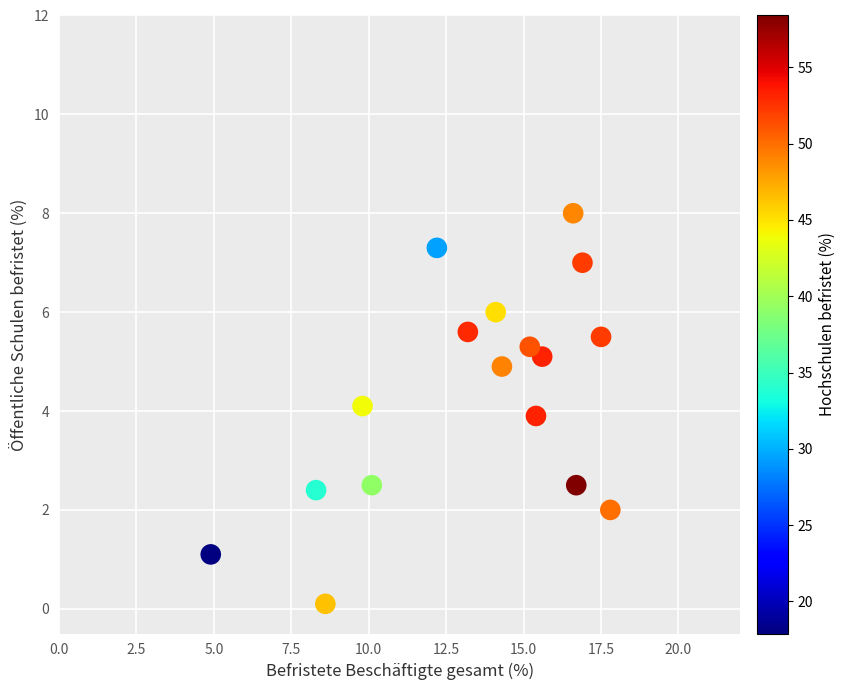

What is the range of X values (max minus min)?

12.9